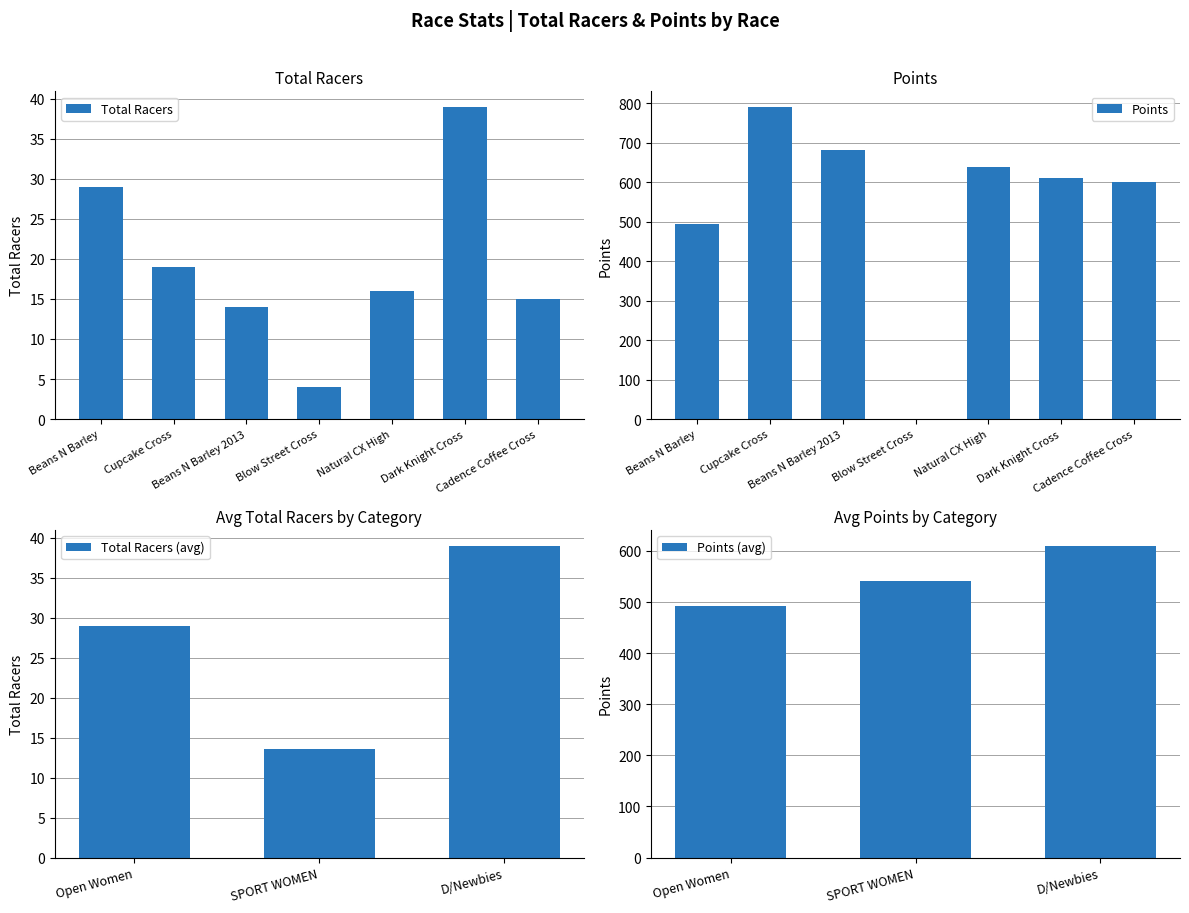

Is the value of Total Racers at SPORT WOMEN greater than the value of Points at SPORT WOMEN?

No